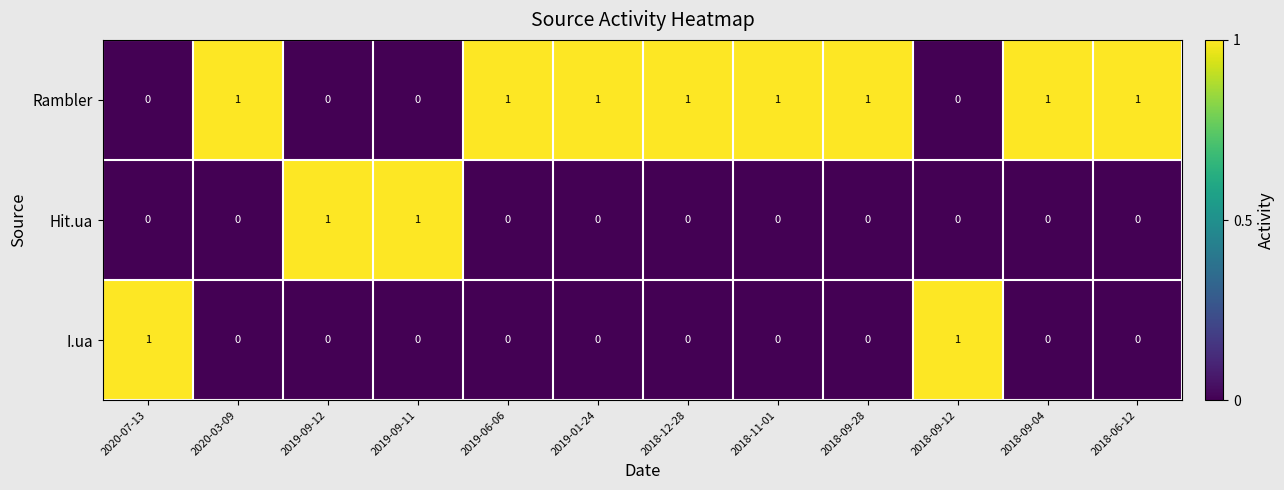

At how many categories does at least one series exceed 0?

12